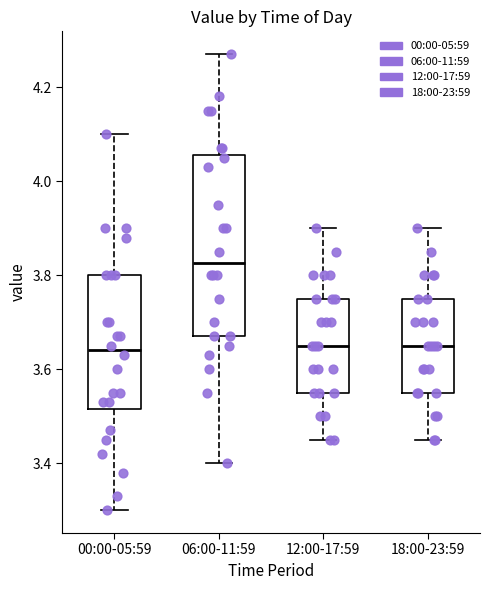

Reading left to right, transcribe this box plot: for each box, give where its median line is, the range the box spans, and where its two whiskers end, as read against the y-axis. The values are not printed on the chart, so give them approximately, as read against the axis.

00:00-05:59: median 3.64, box 3.52 to 3.80, whiskers 3.30 to 4.10
06:00-11:59: median 3.82, box 3.68 to 4.06, whiskers 3.40 to 4.28
12:00-17:59: median 3.66, box 3.56 to 3.76, whiskers 3.46 to 3.90
18:00-23:59: median 3.66, box 3.56 to 3.76, whiskers 3.46 to 3.90